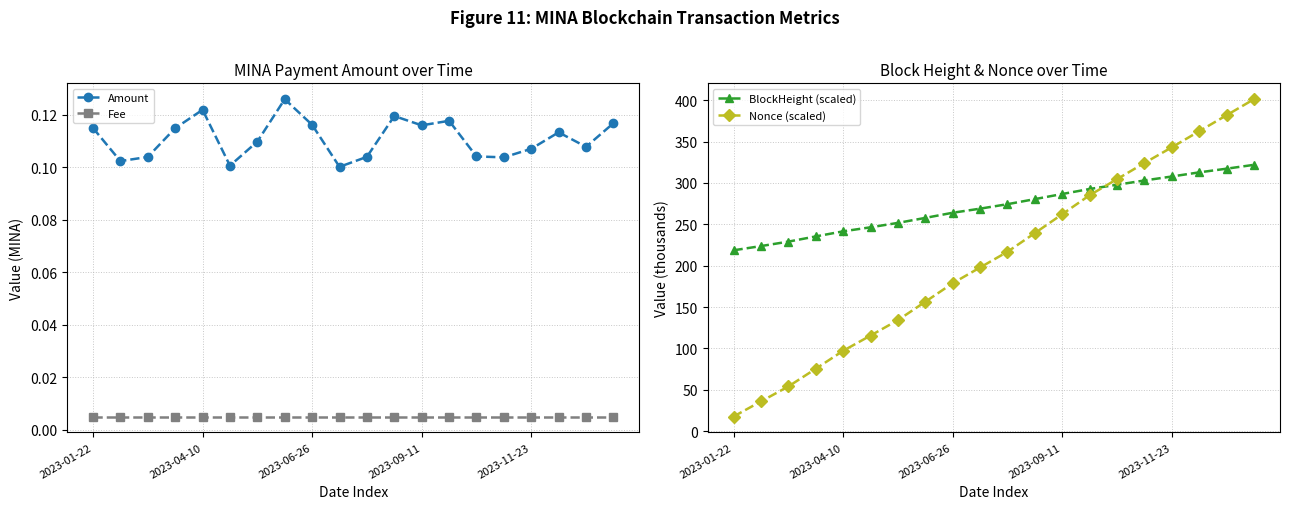

How many lines are shown in the chart?

4